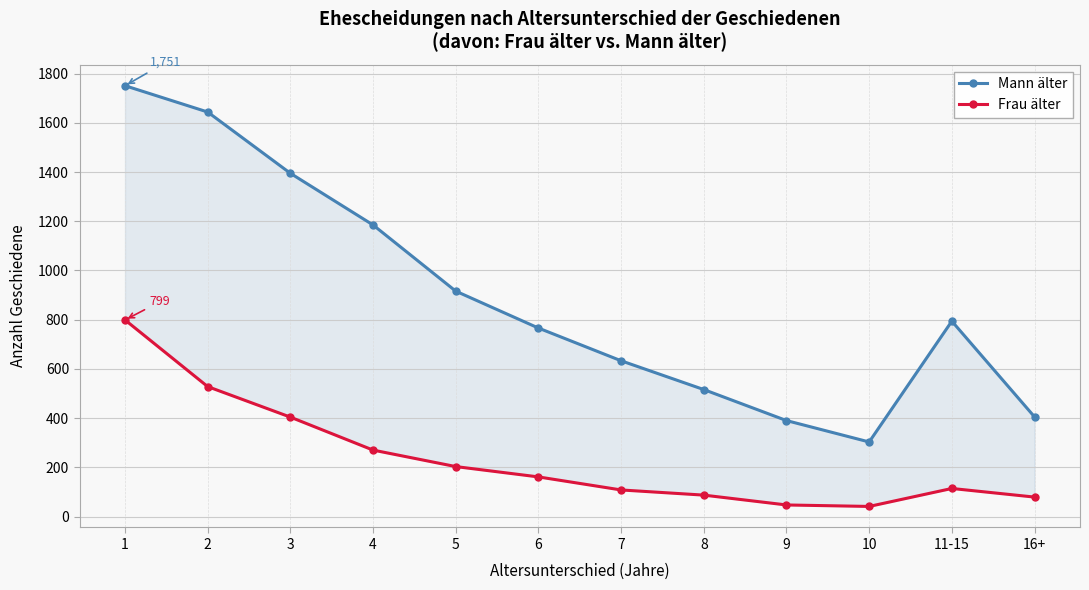

What is the sum of all Mann älter values?

10698